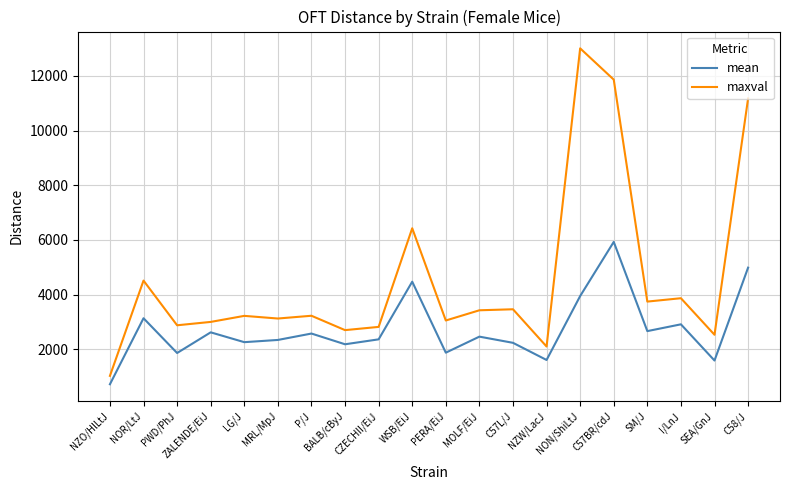

Is the value of maxval at PWD/PhJ greater than the value of mean at CZECHII/EiJ?

Yes